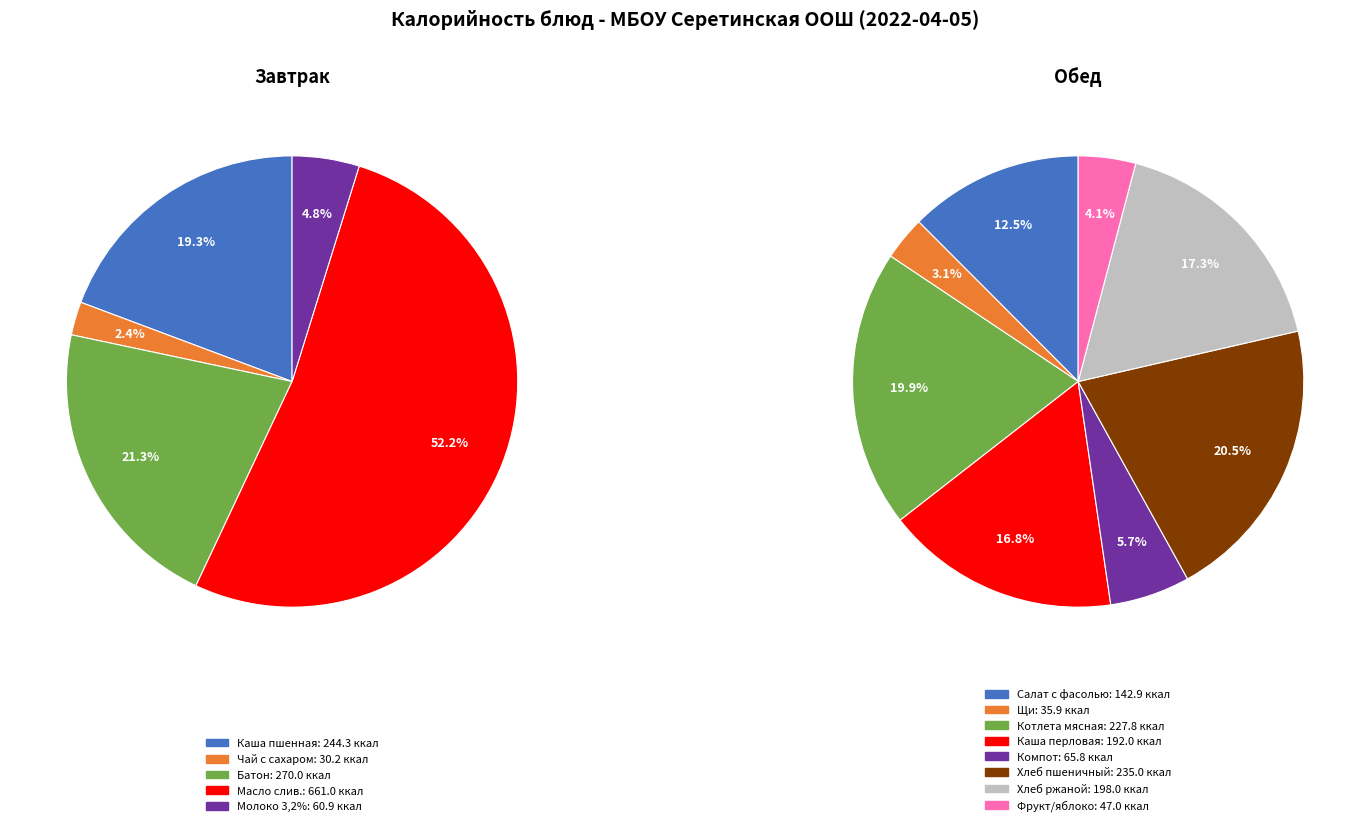

What is the change in value from Чай с сахаром to Хлеб ржано-пшеничный?

+167.8